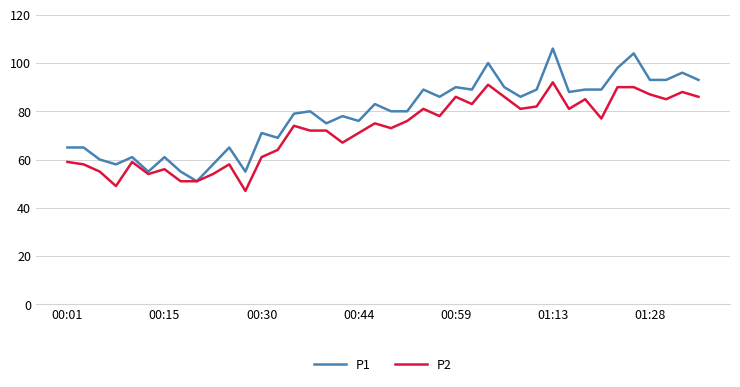

Rank the series by their maximum value, from highest to lowest.

P1, P2